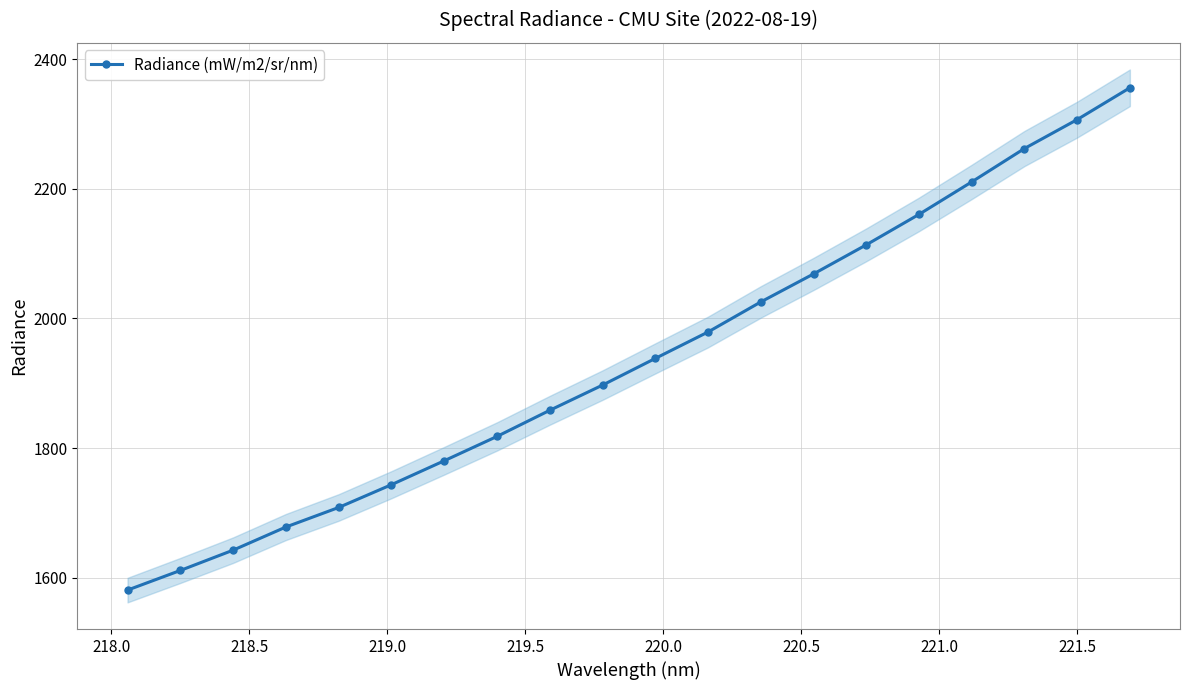

True or false: Radiance (mW/m2/sr/nm) has more than 2 points higher than both neighbors.

False